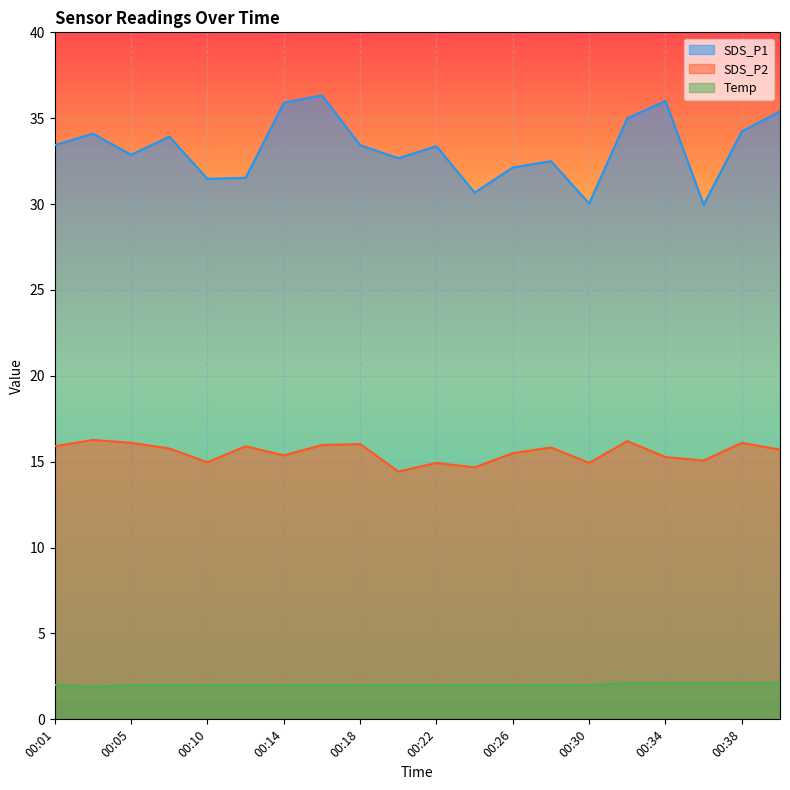

Rank the series by their maximum value, from lowest to highest.

Temp, SDS_P2, SDS_P1